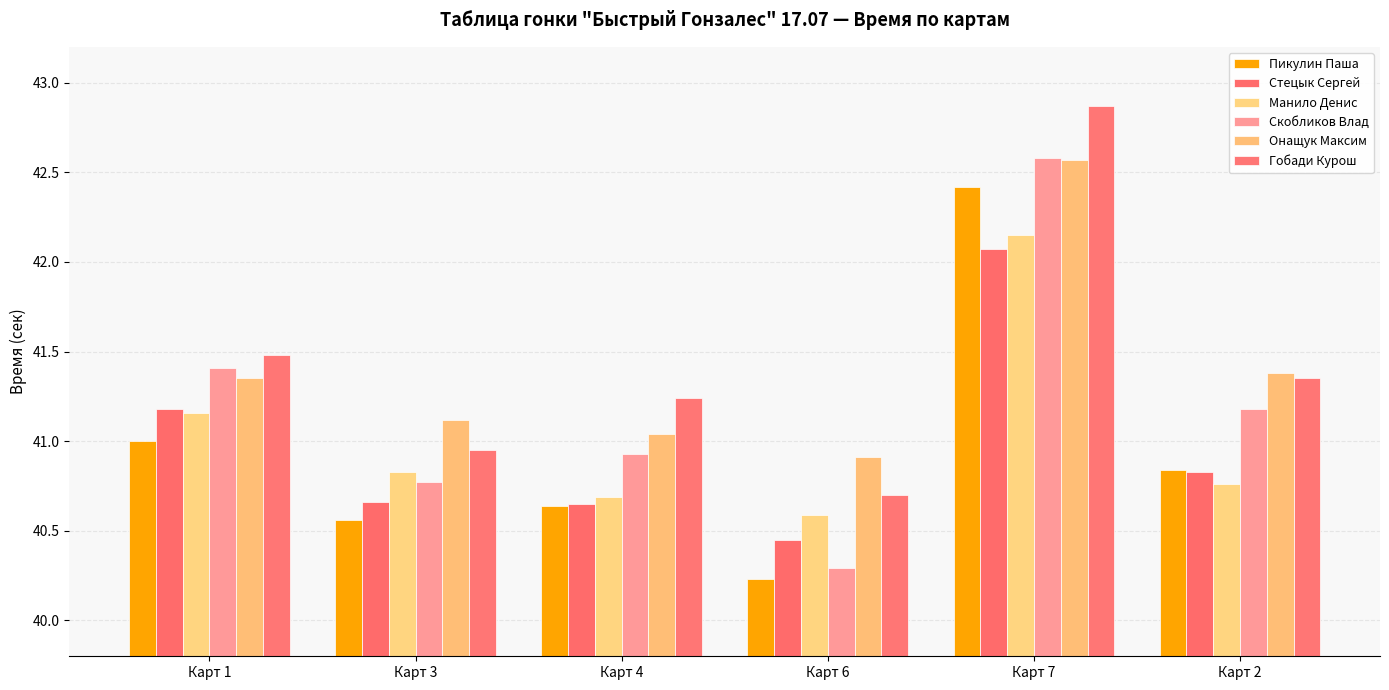

Which series has the largest range (max minus min)?

Скобликов Влад